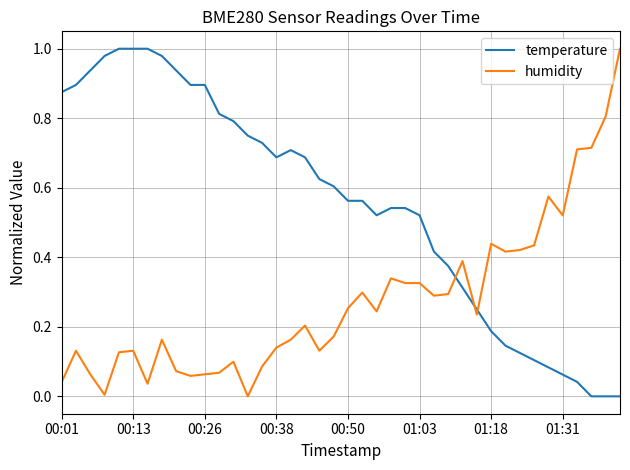

Which series ends up on top after the final intersection of temperature and humidity?

humidity